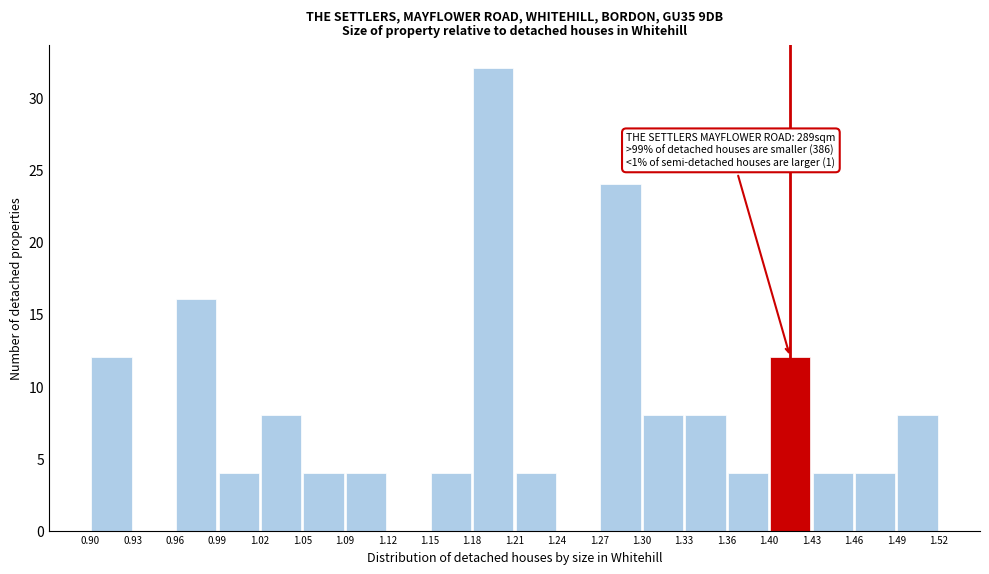

Over which range of the x-axis is the bar tallest?

1.18 to 1.21